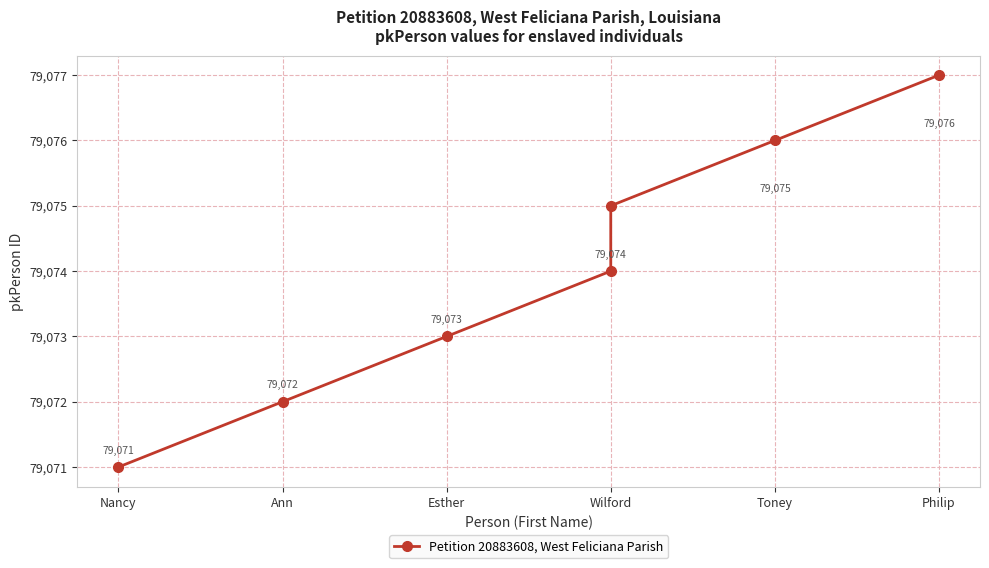

Rank the categories by value from highest to lowest.

Philip, Toney, Wilford, Wilford, Esther, Ann, Nancy